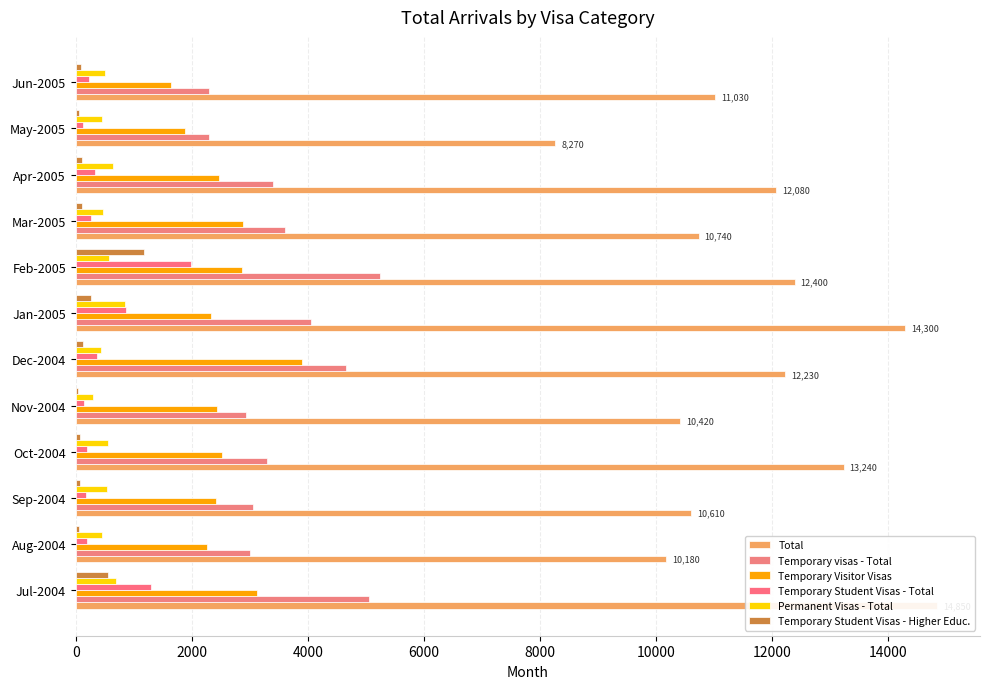

How many groups of bars are there?

12